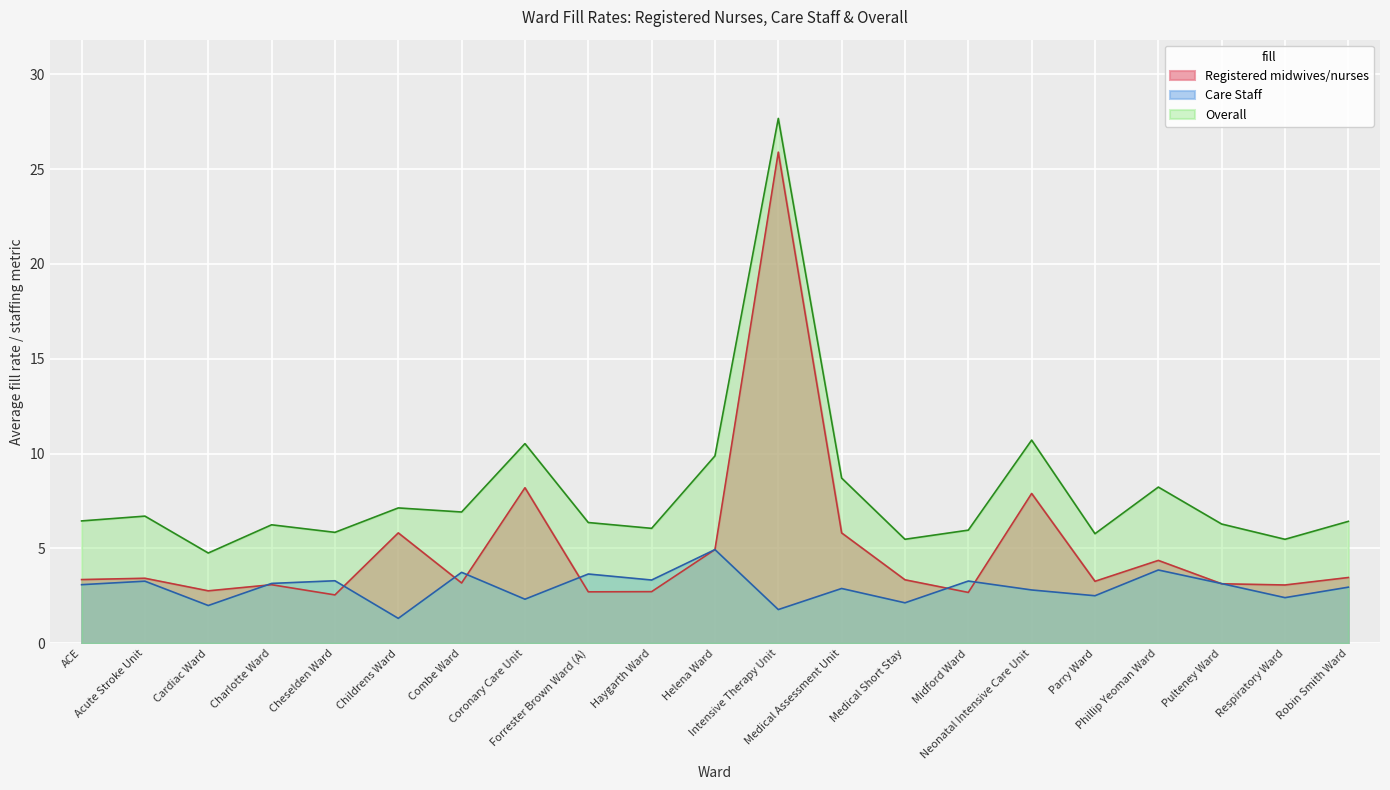

Rank the series by their maximum value, from highest to lowest.

Overall, Registered midwives/nurses, Care Staff